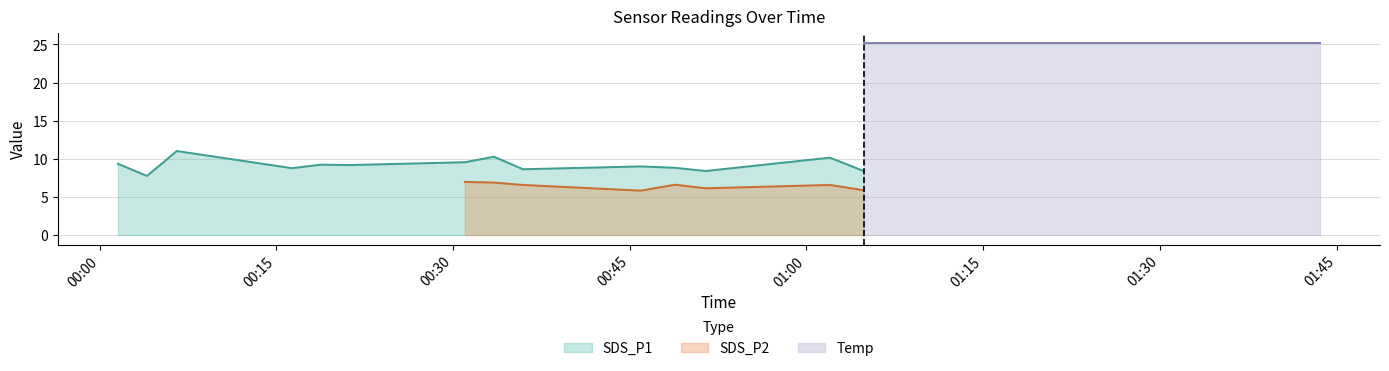

List the series in order of their peak value, lowest first.

SDS_P2, SDS_P1, Temp